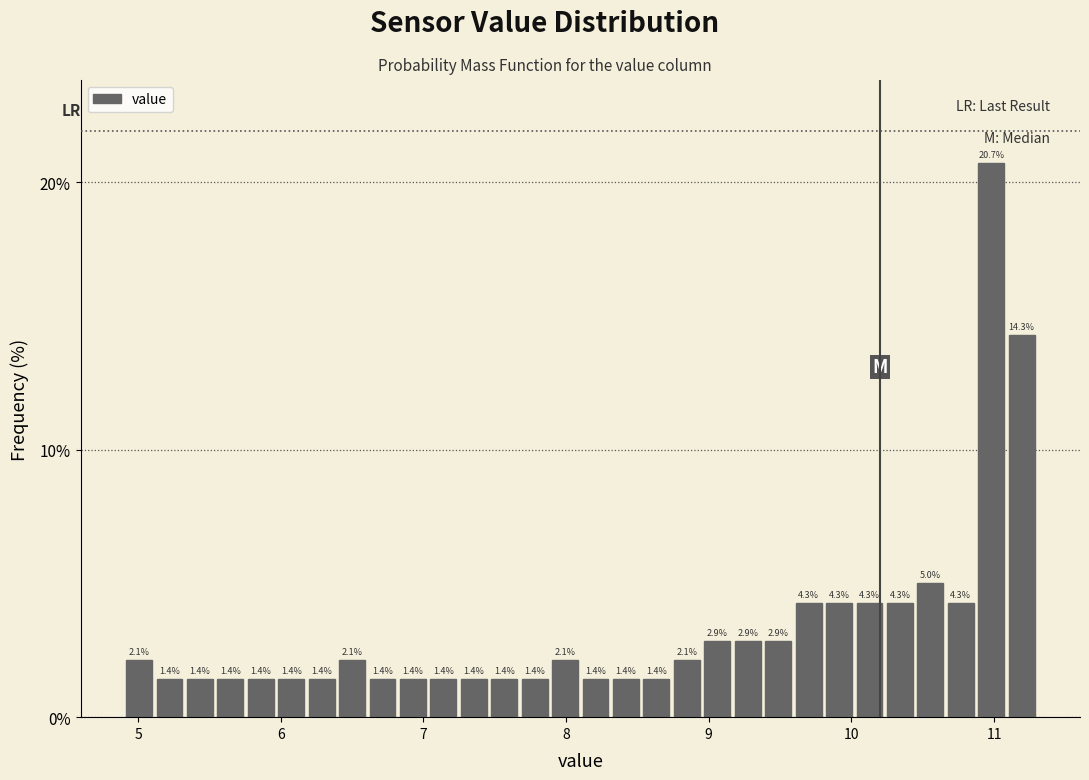

Read against the x-axis, roughly where is the centre of the tallest bar?

11.0